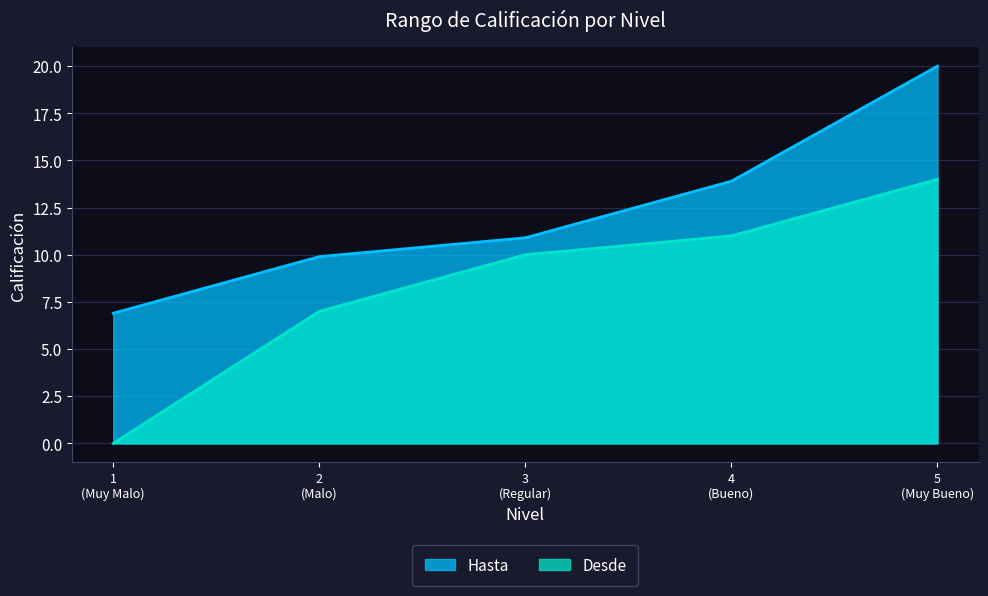

The Hasta series shows 9.9 at 2 (Malo). True or false?

True